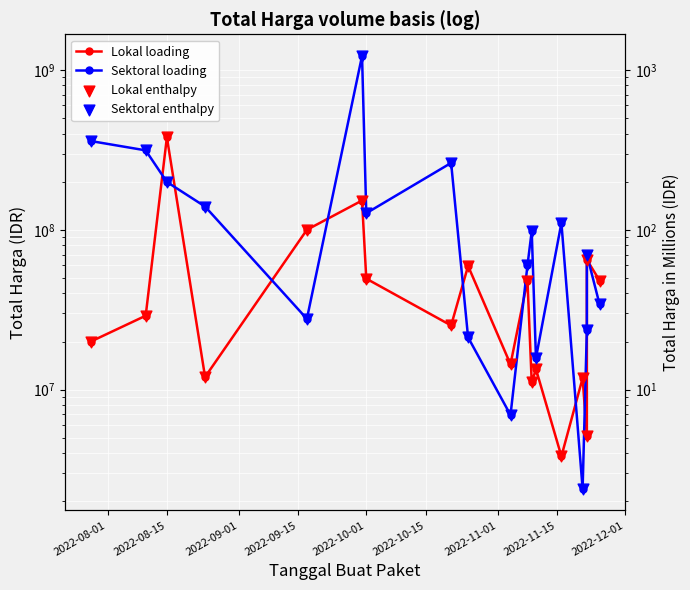

Is the value of Lokal enthalpy at 2022-12-01 greater than the value of Lokal loading at 12?

No